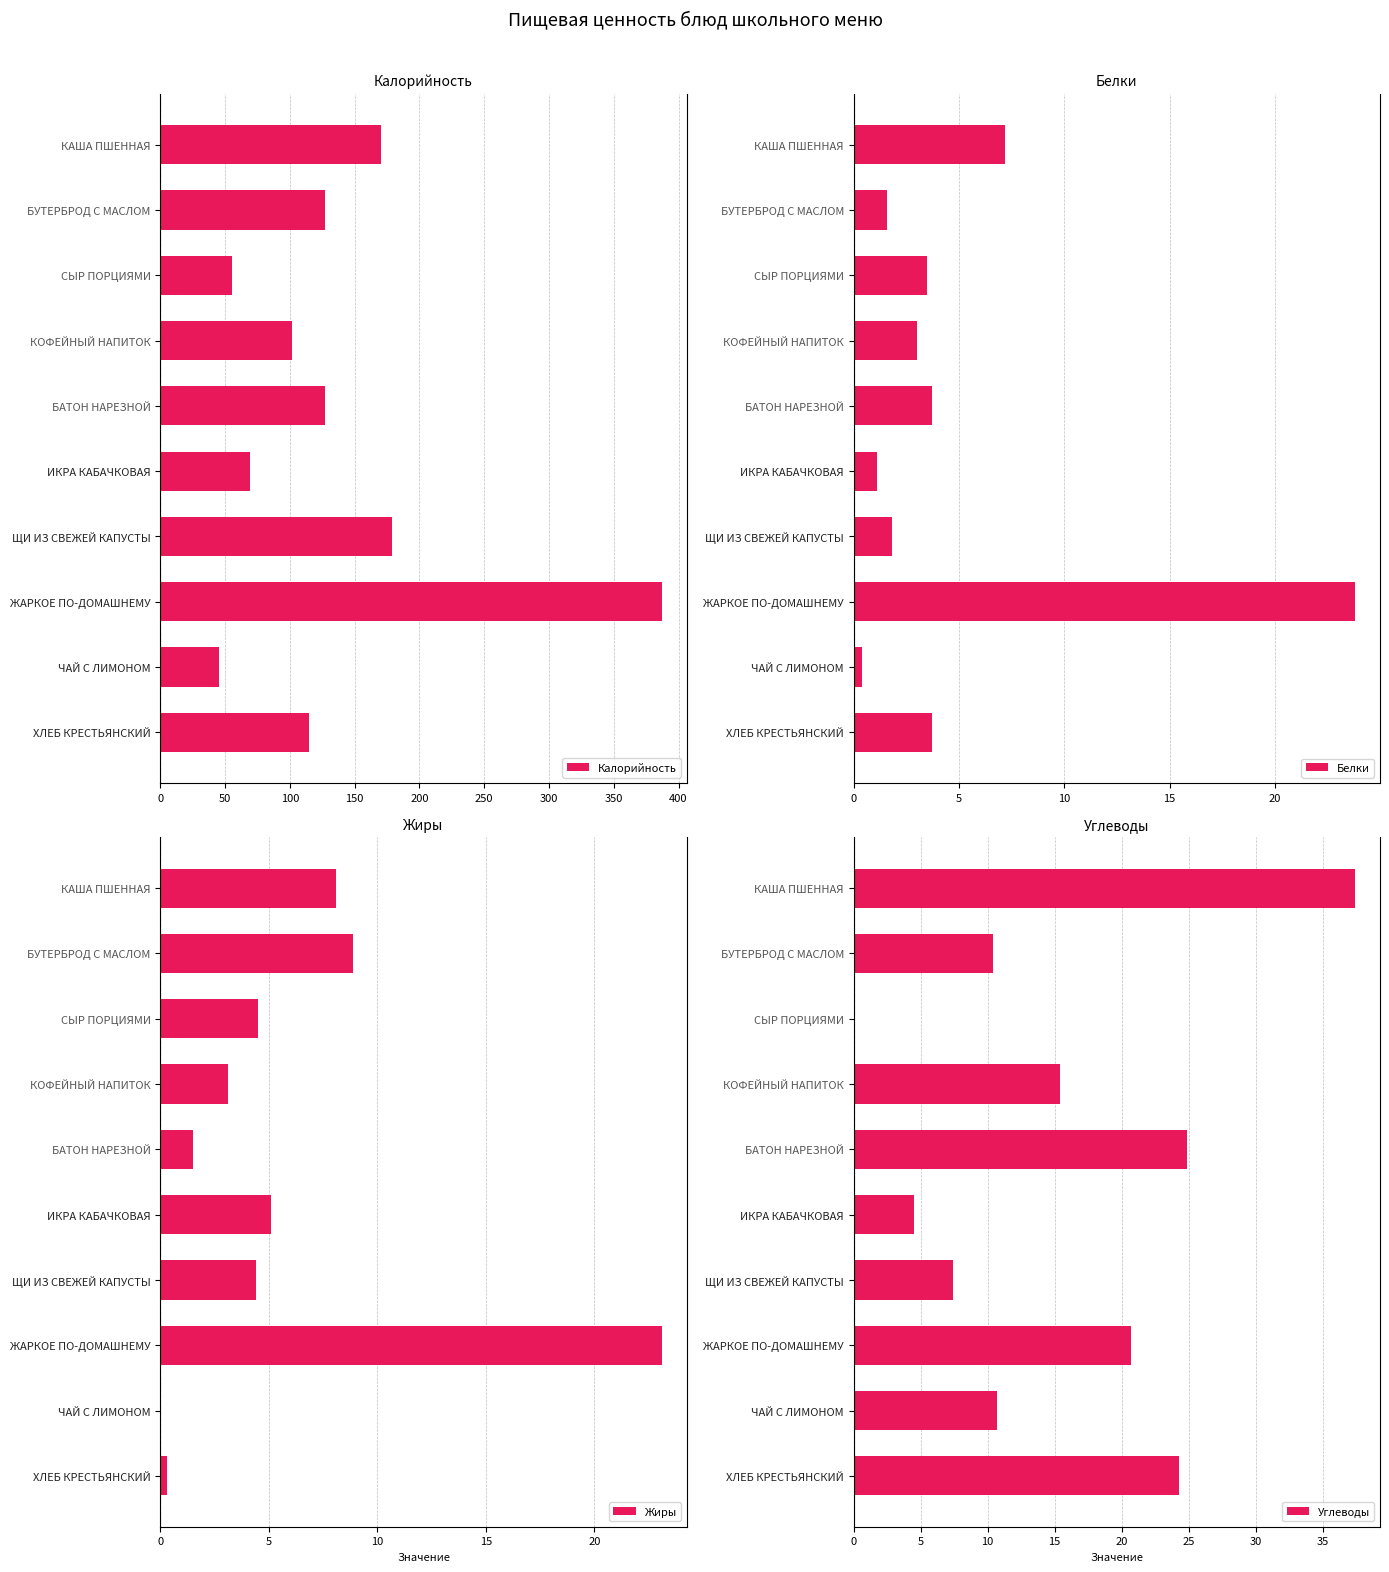

What is the sum of all Калорийность values?

1376